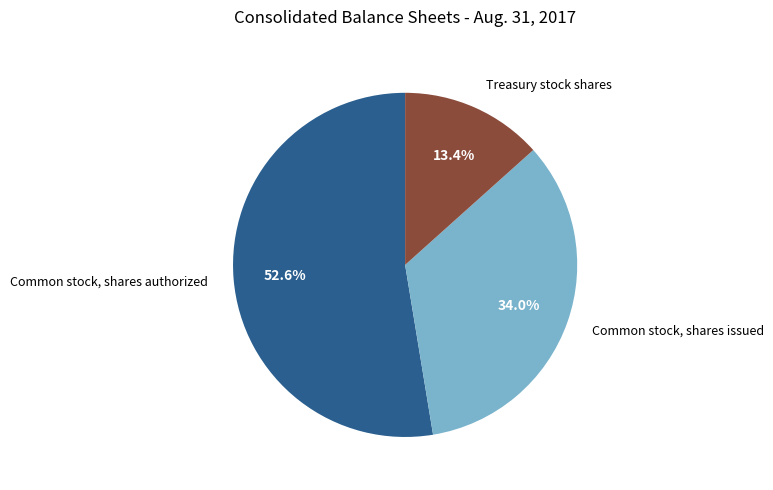

To the nearest percent, what is the combined percentage of Common stock, shares authorized and Treasury stock shares?

66%